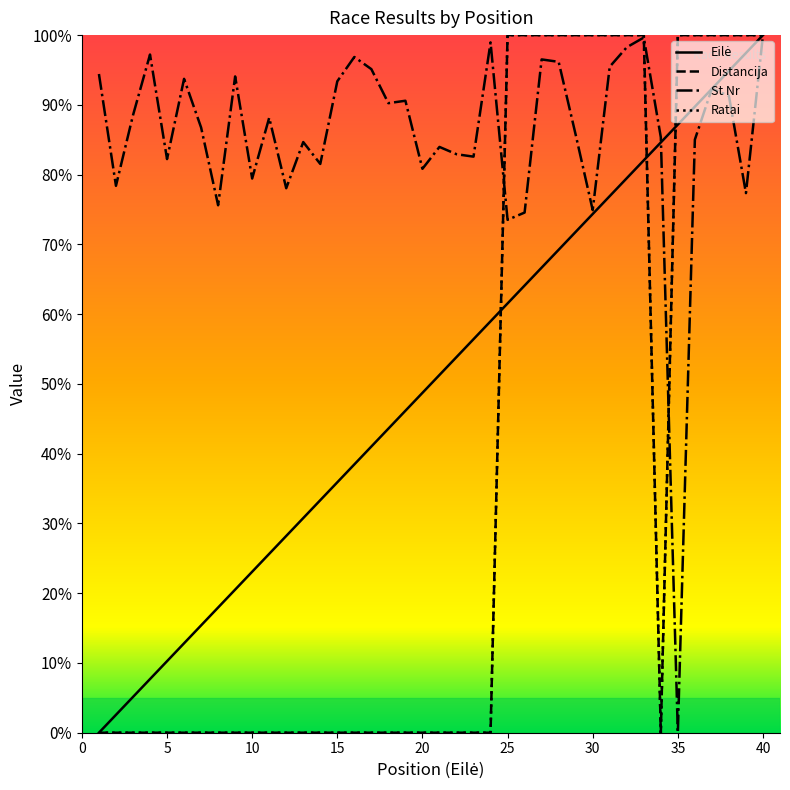

How many lines are shown in the chart?

4